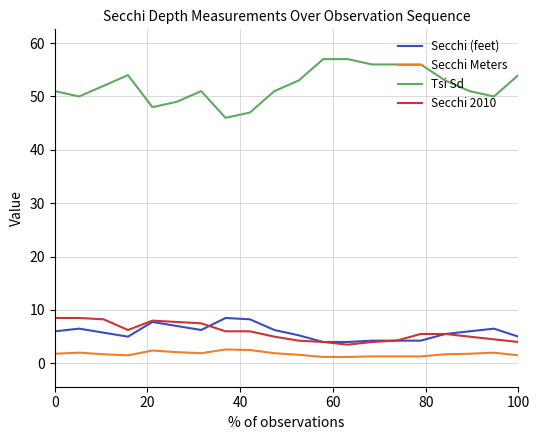

Which series has the largest total across all categories?

Tsi Sd